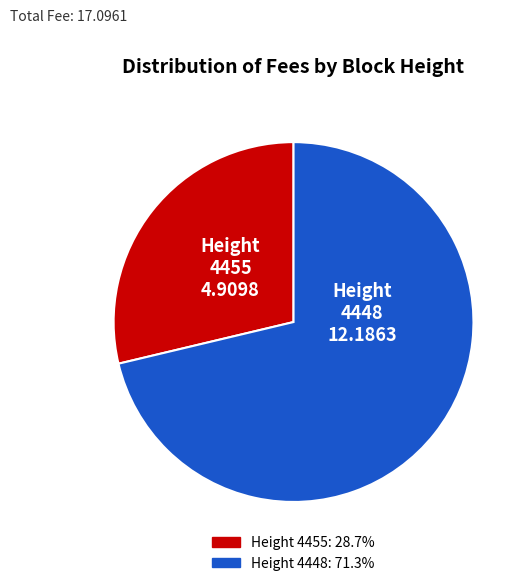

What is the ratio of the value at Height 4455 to the value at Height 4448?

0.4